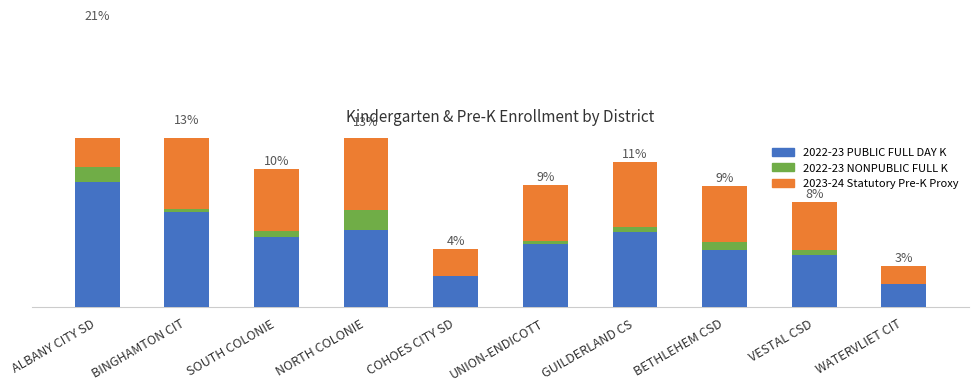

What is the label of the 2nd bar from the right?

VESTAL CSD